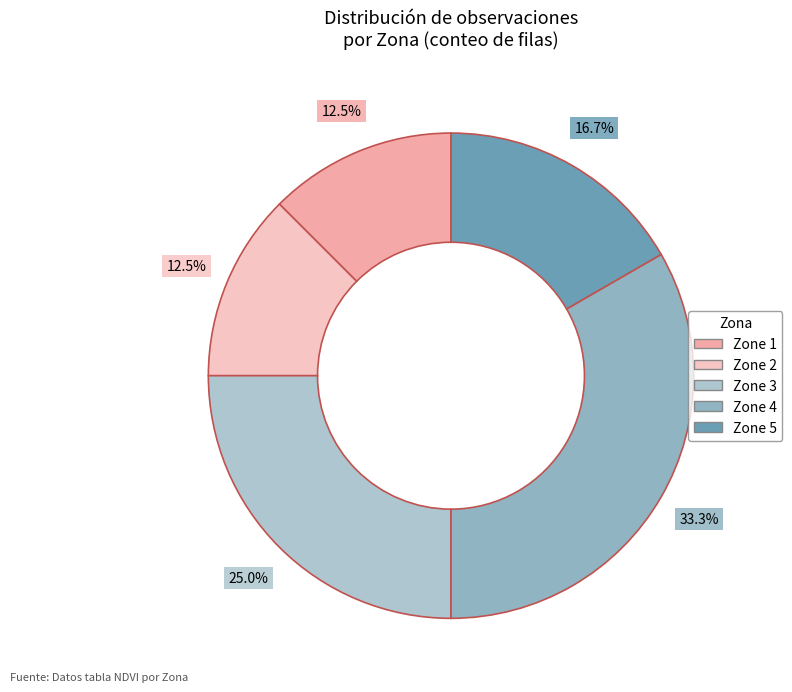

What is the change in value from Zone 1 to Zone 4?

+60